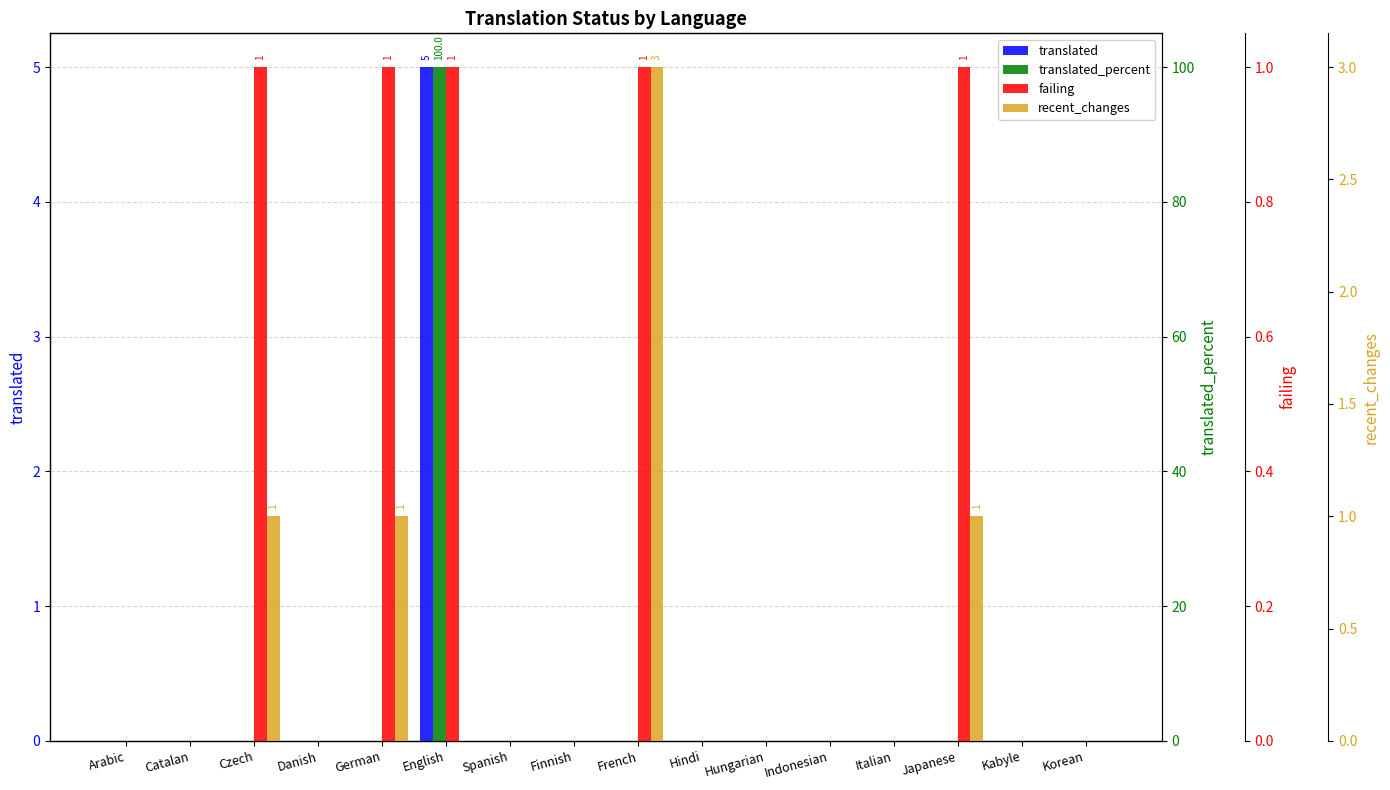

True or false: failing has a value of 1 at German.

True